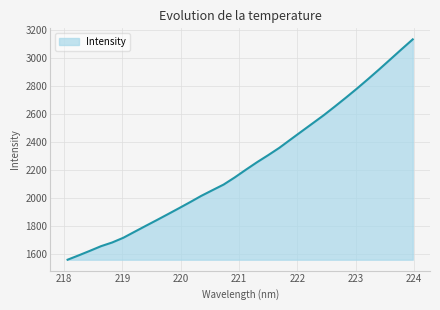

Does the chart display data point markers on the line(s)?

No